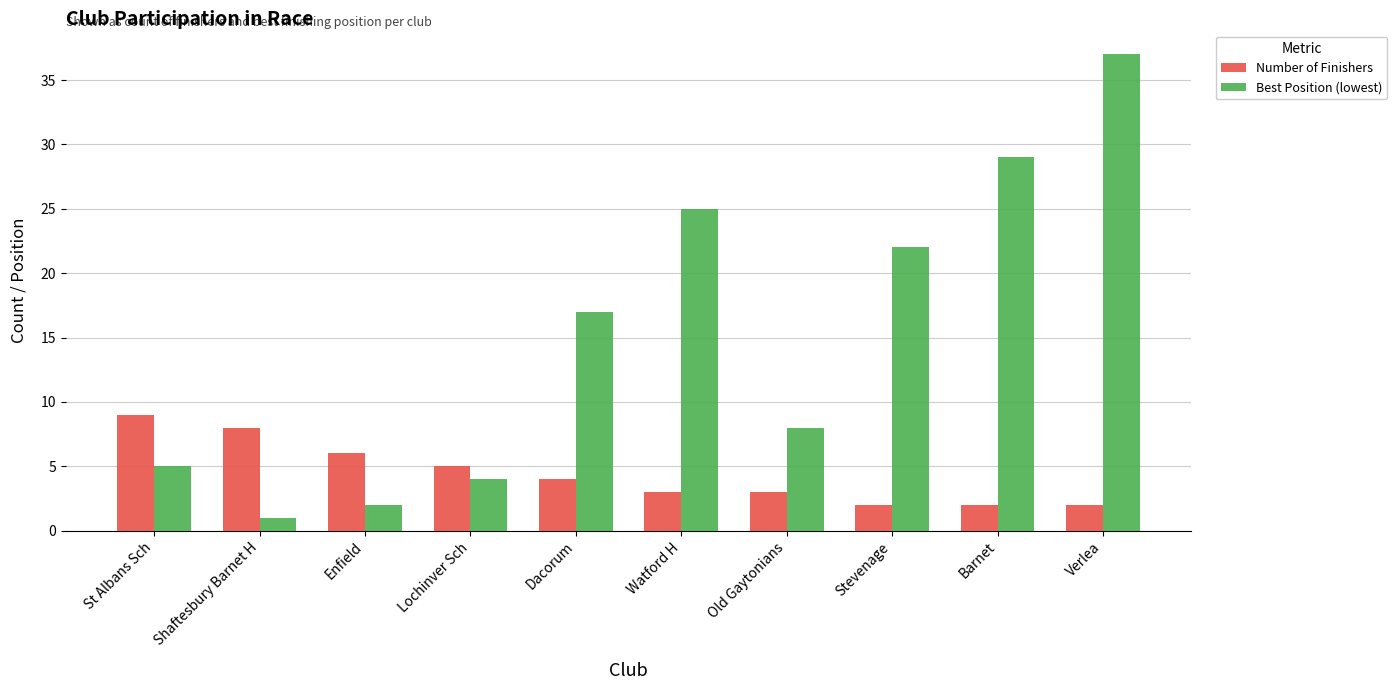

How many data points in Best Position (lowest) are less than 17?

5